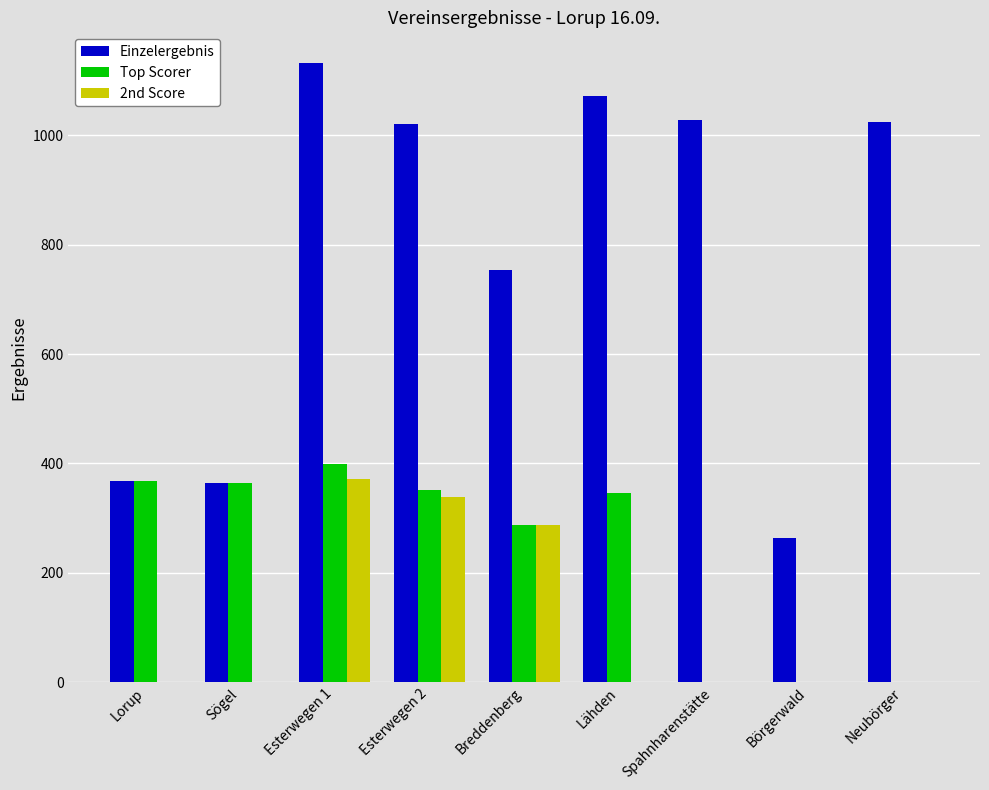

How many groups of bars are there?

9